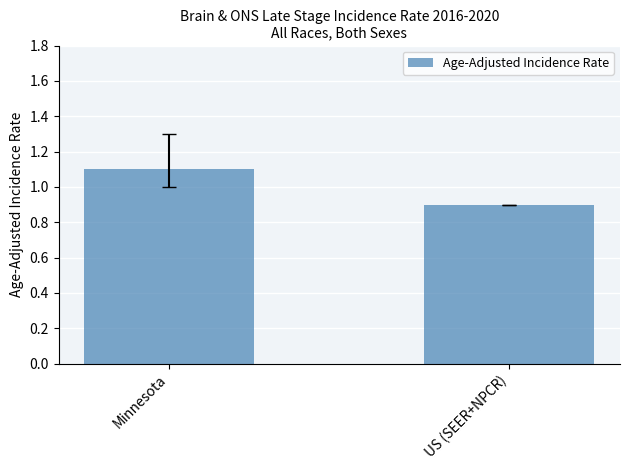

The chart shows a value of 0.9 at US (SEER+NPCR). True or false?

True